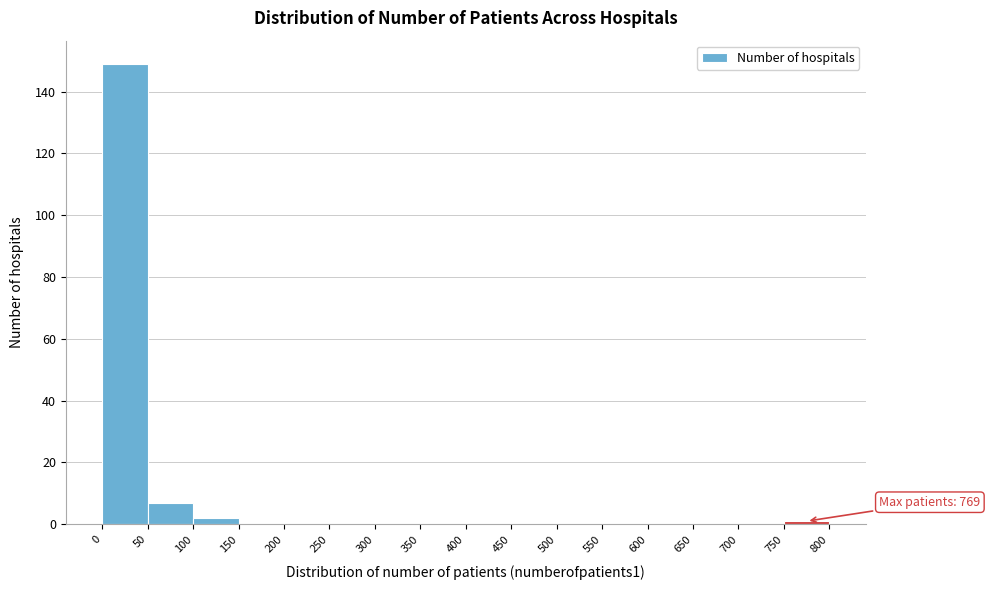

Over which range of the x-axis is the bar tallest?

0 to 50